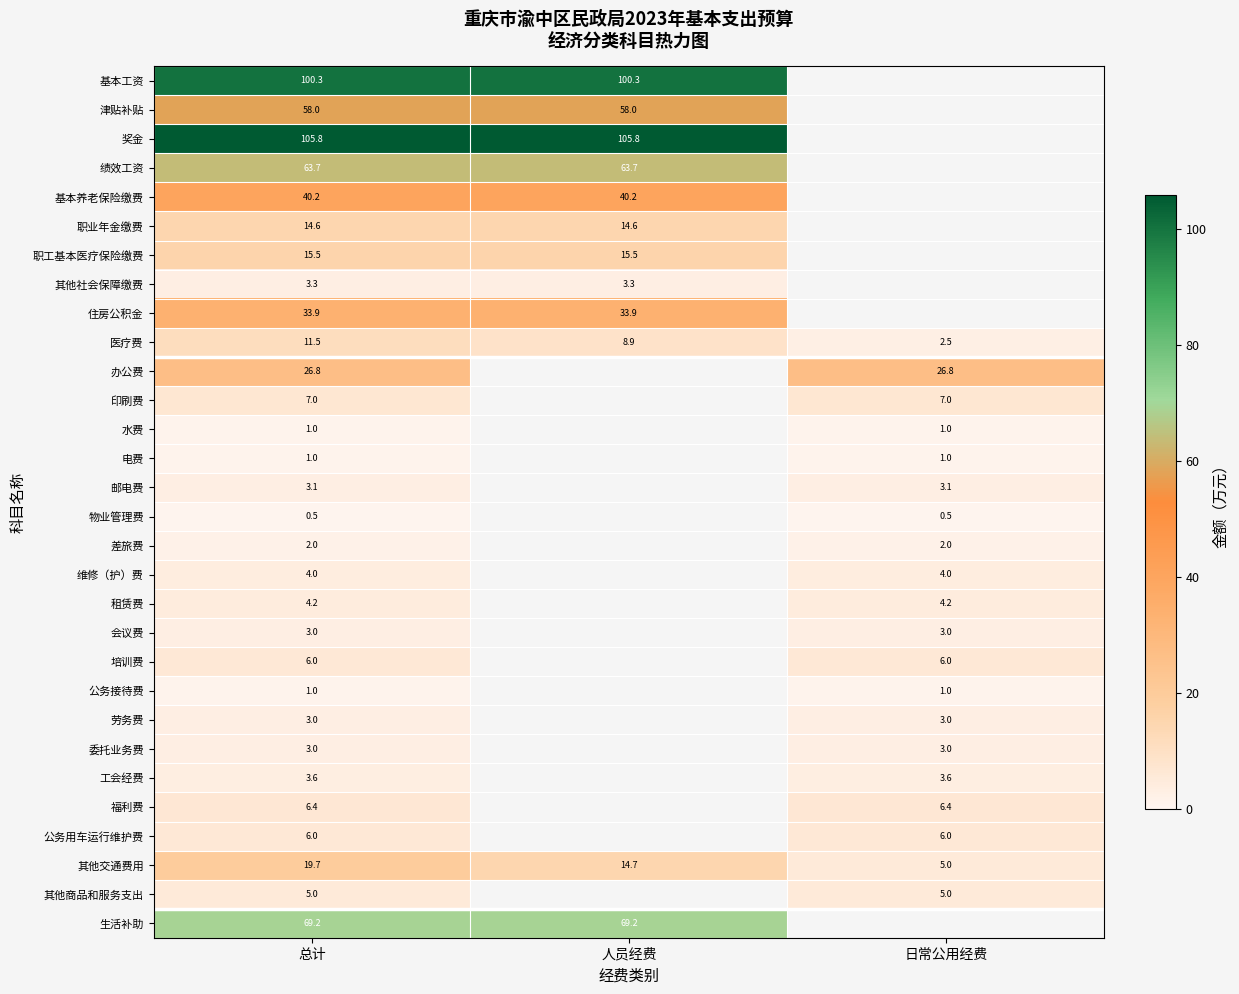

At which label does 其他交通费用 reach its minimum?

日常公用经费